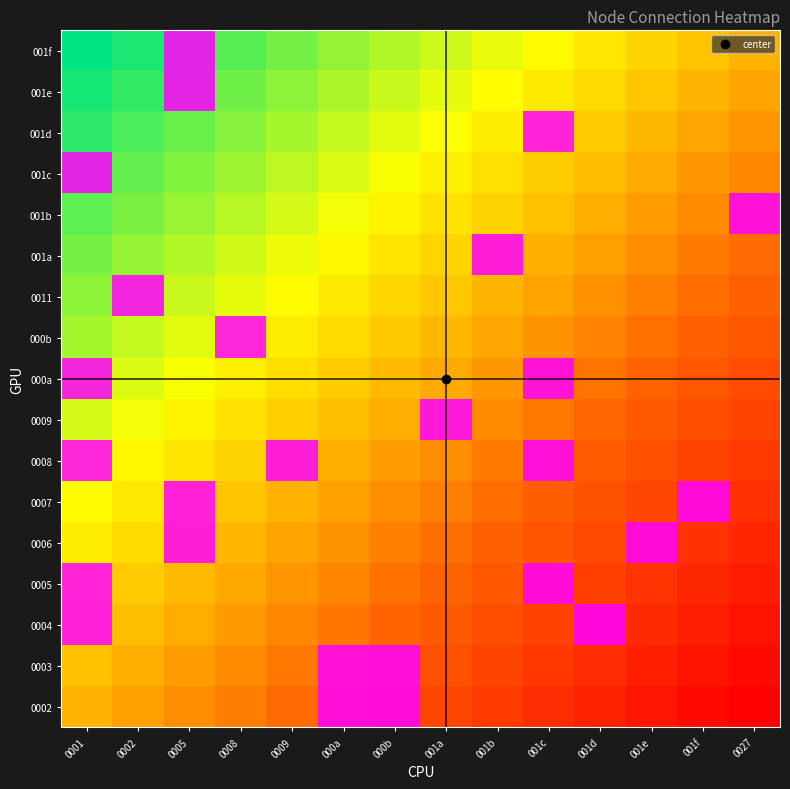

What is the total value across all series at 001b?

1